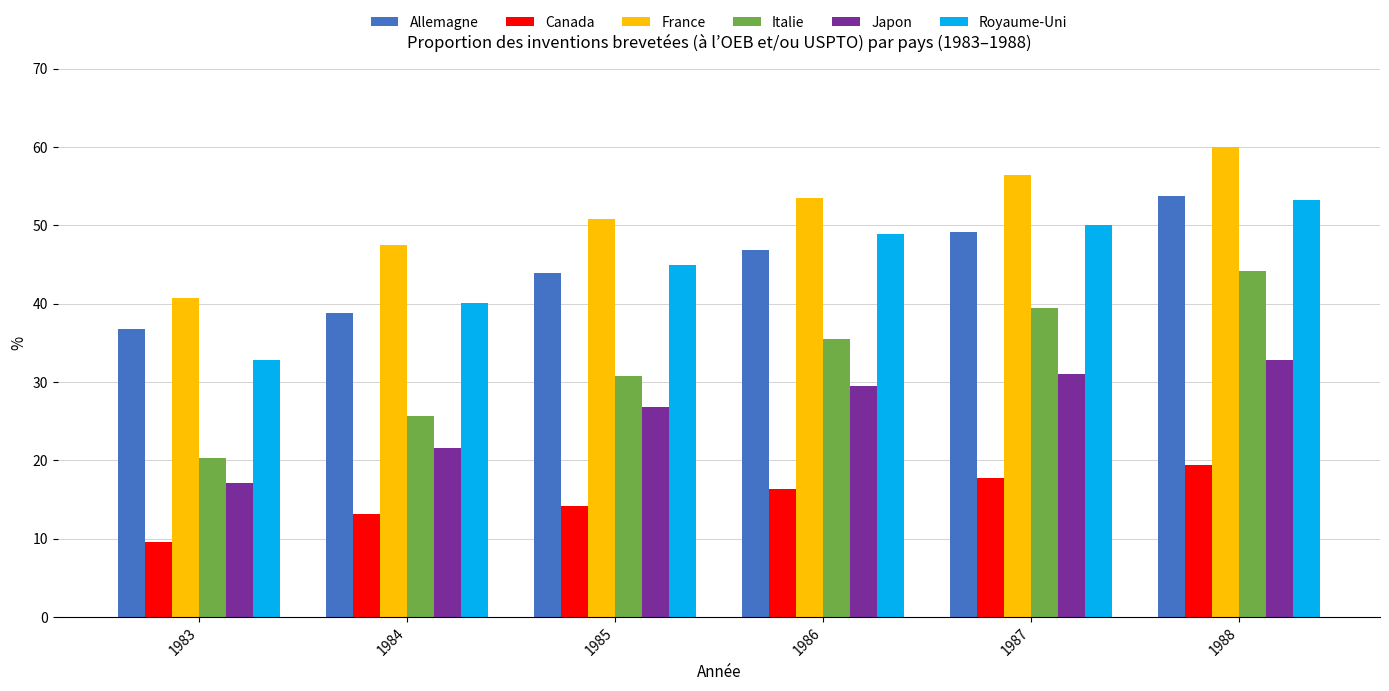

The Japon series shows 21.7 at 1988. True or false?

False